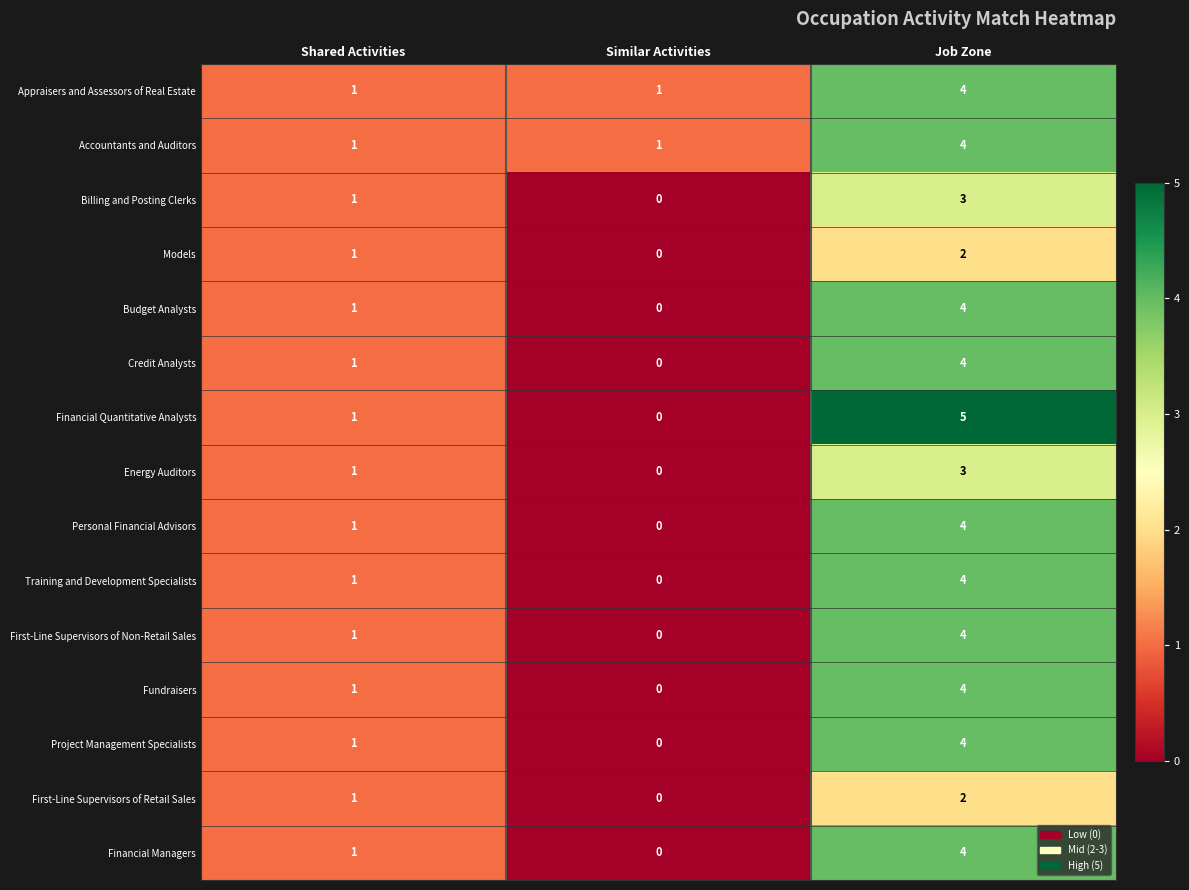

Which category has the lowest value in the First-Line Supervisors of Retail Sales series?

Similar Activities